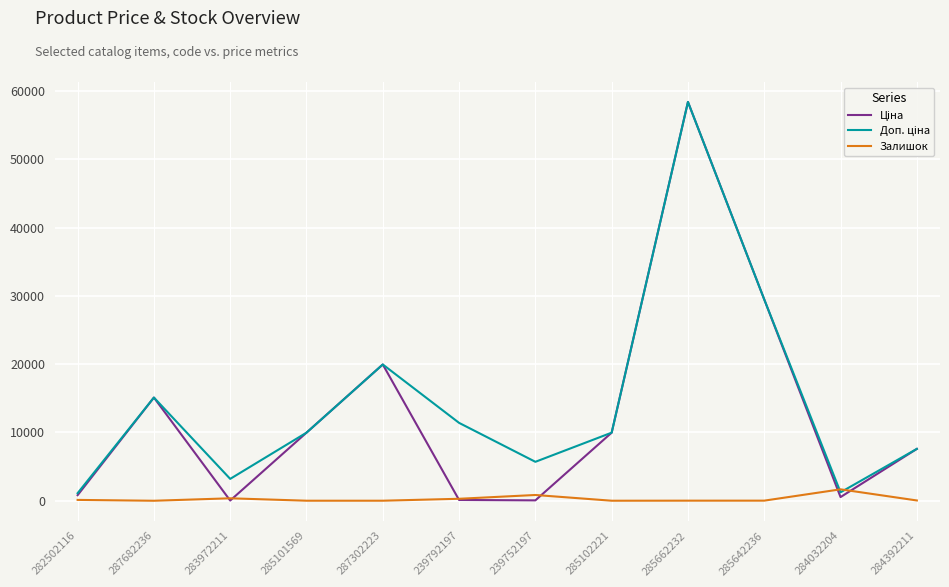

The Залишок series shows 845.0 at 239752197. True or false?

True